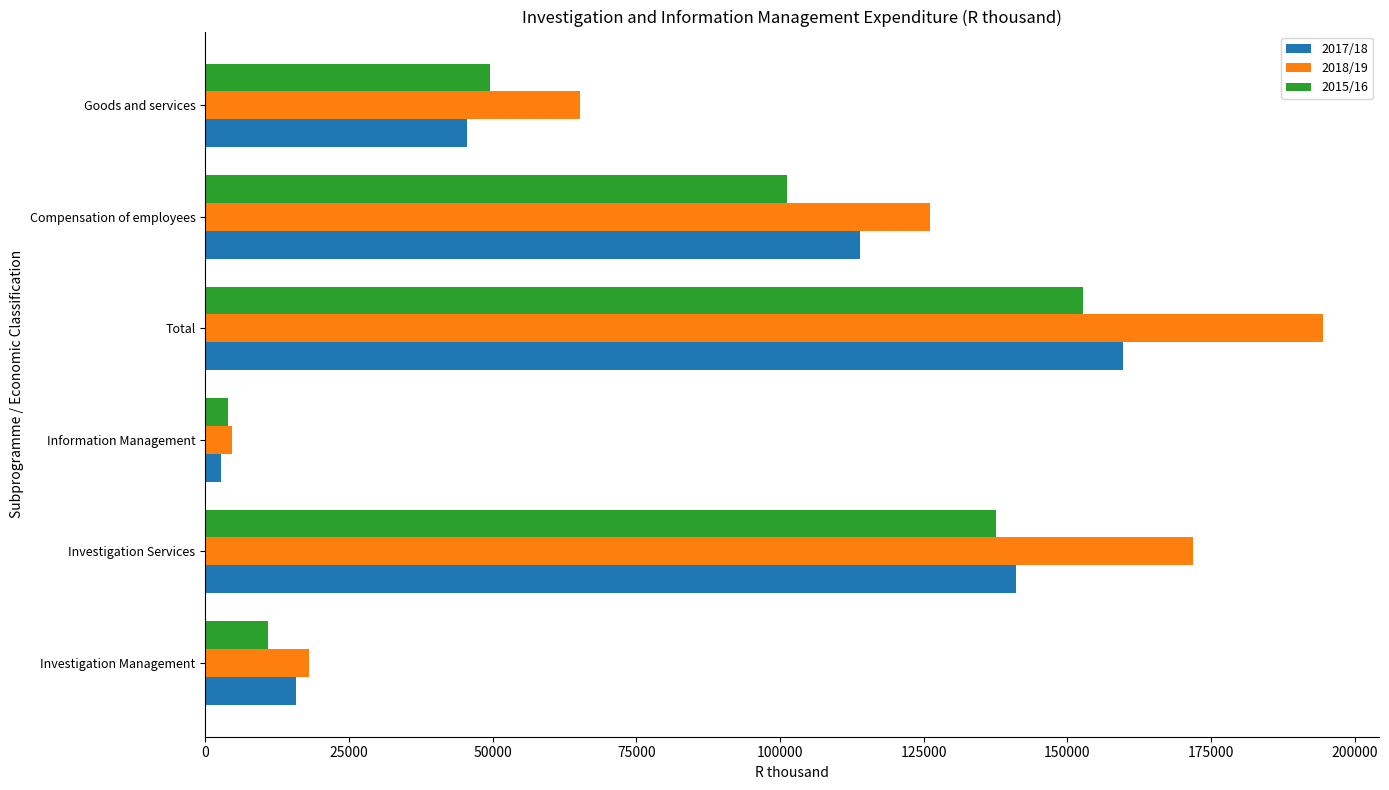

What is the difference between the 2017/18 values at Total and Investigation Services?

18602.0